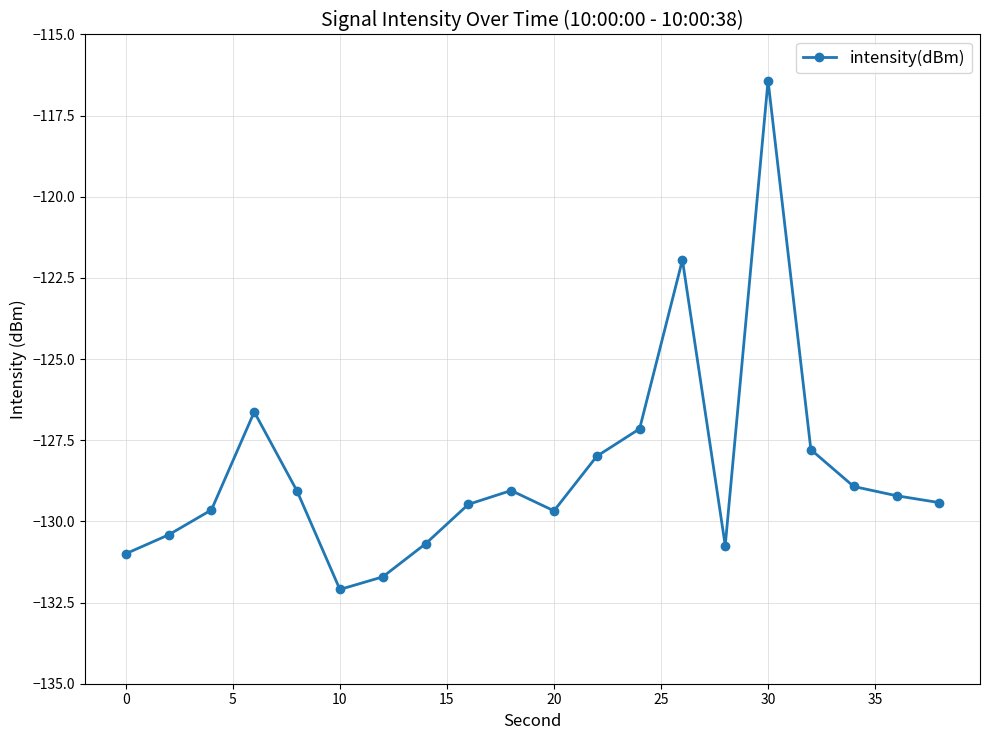

What is the greatest value displayed?

-116.4